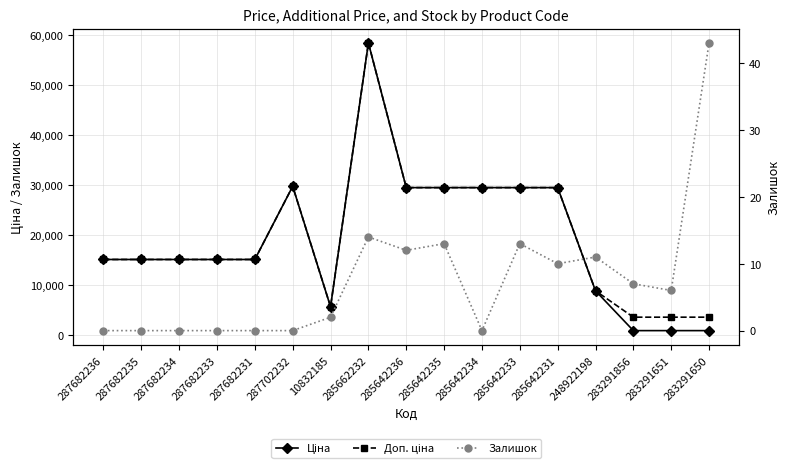

What is the difference between the Ціна values at 283291856 and 285642231?

28595.6